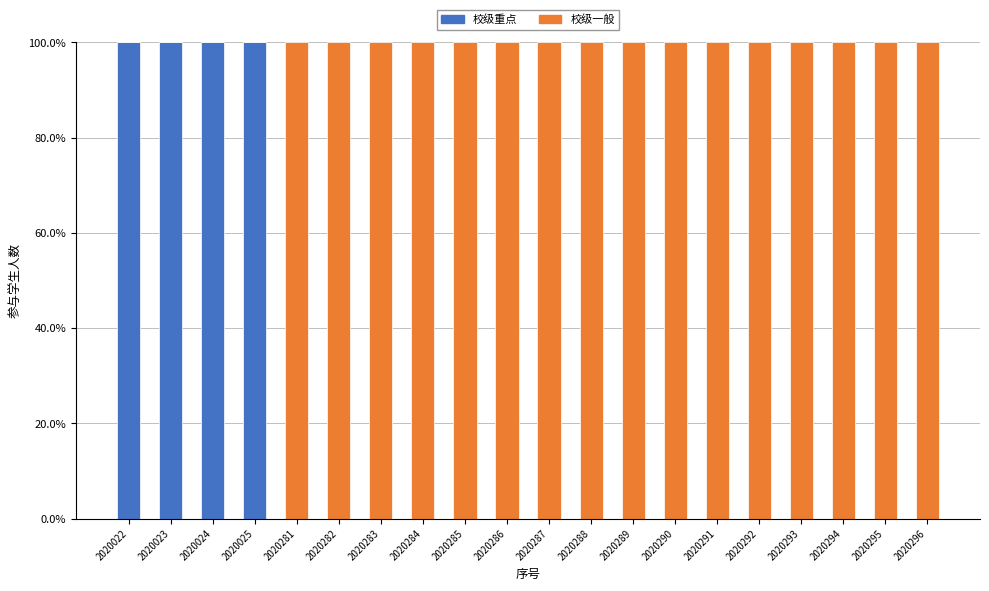

The 校级重点 series shows -43 at 2020282. True or false?

False